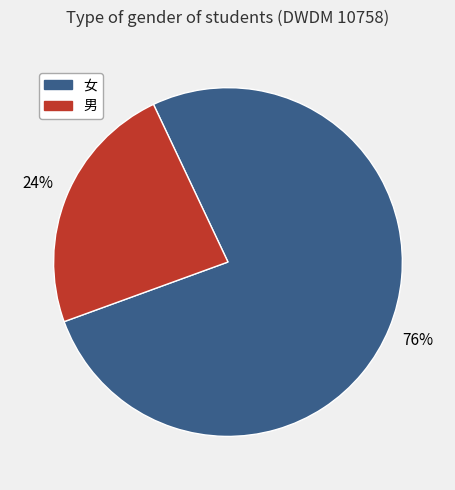

How many slices are in this pie chart?

2